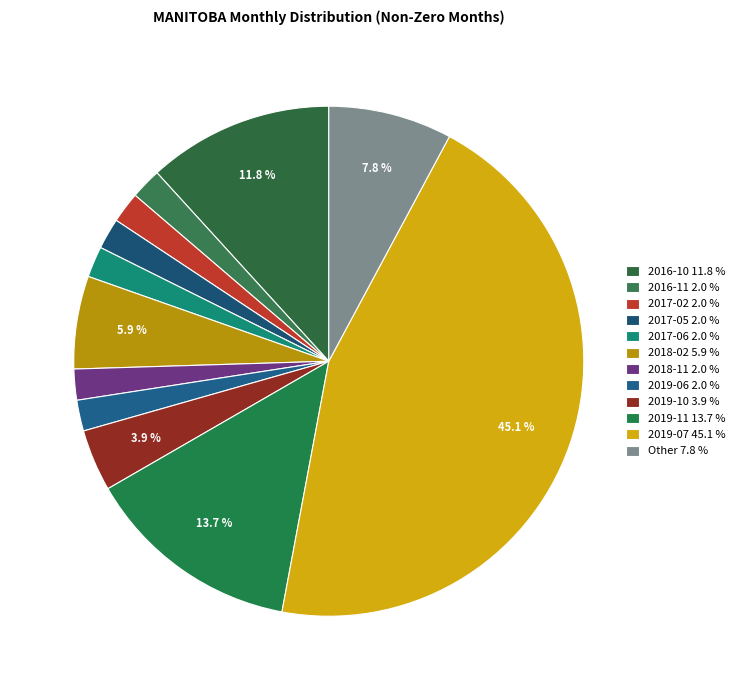

How many segments does this pie chart have?

12